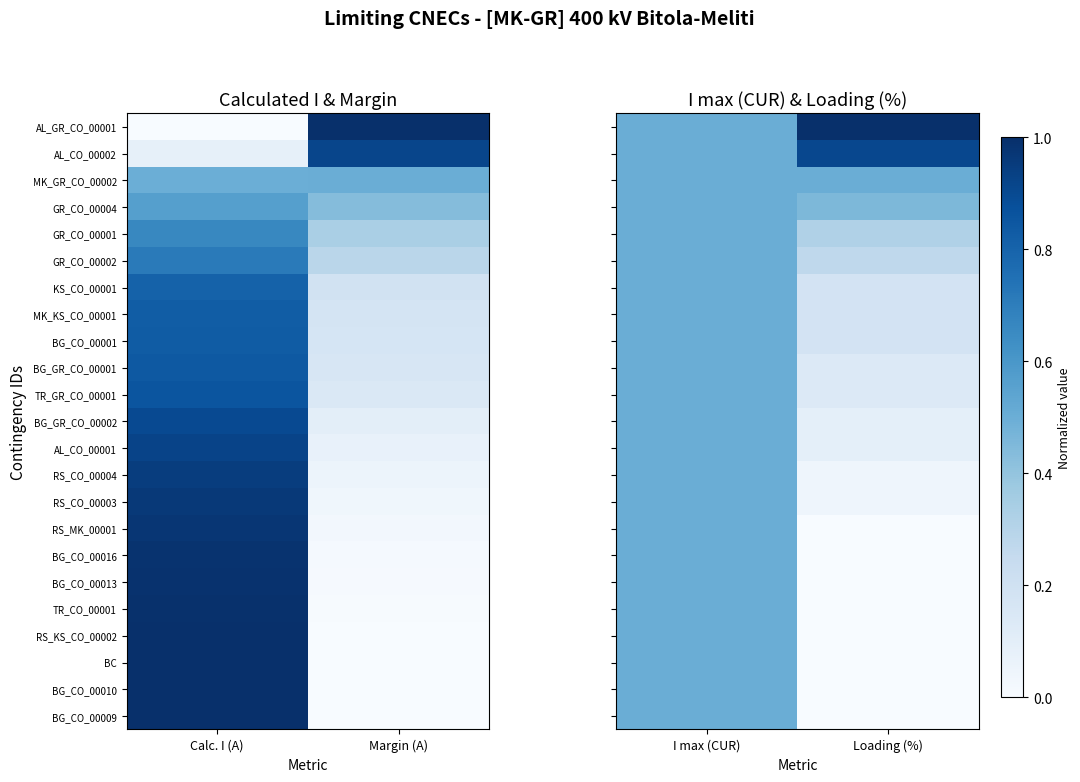

At which category is the sum across all series the highest?

I max (CUR)